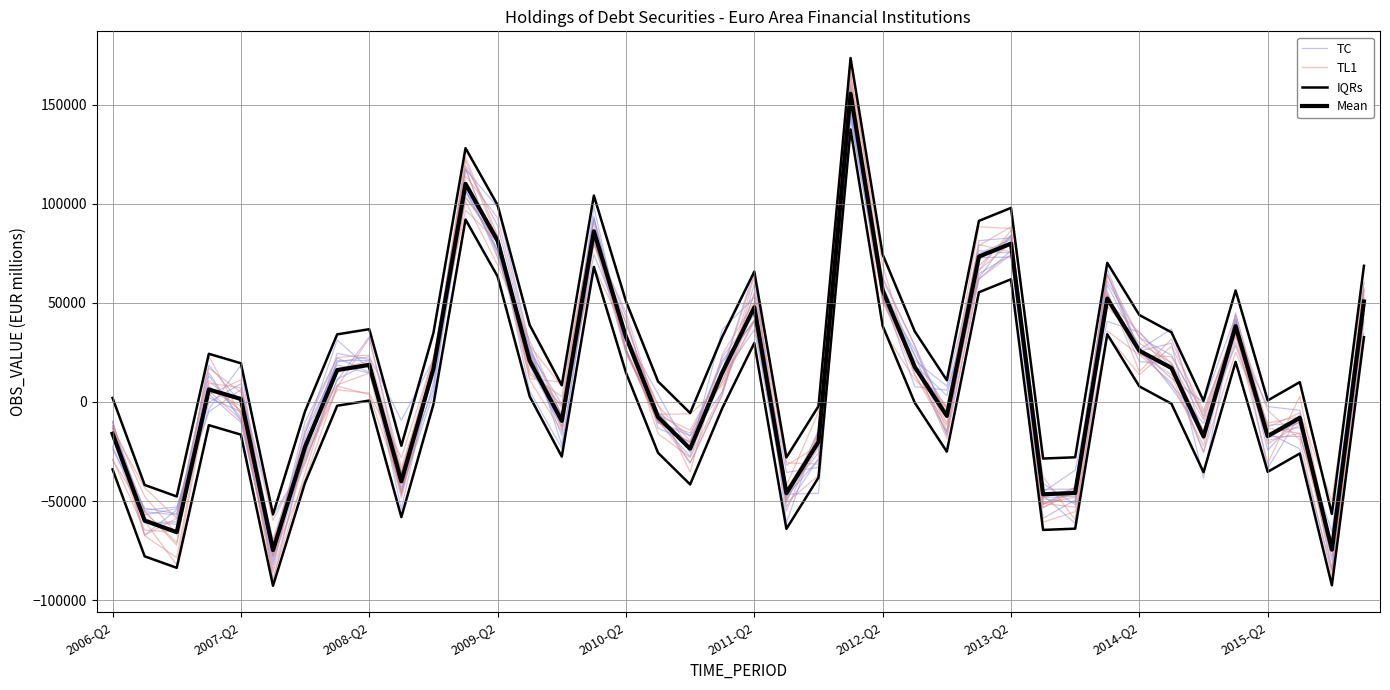

True or false: TL1 and Mean intersect in this chart.

True